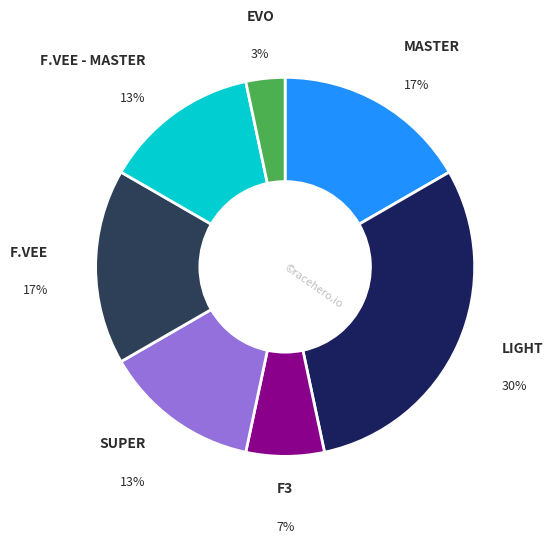

Do F.VEE - MASTER and SUPER together represent more than half of the pie?

No